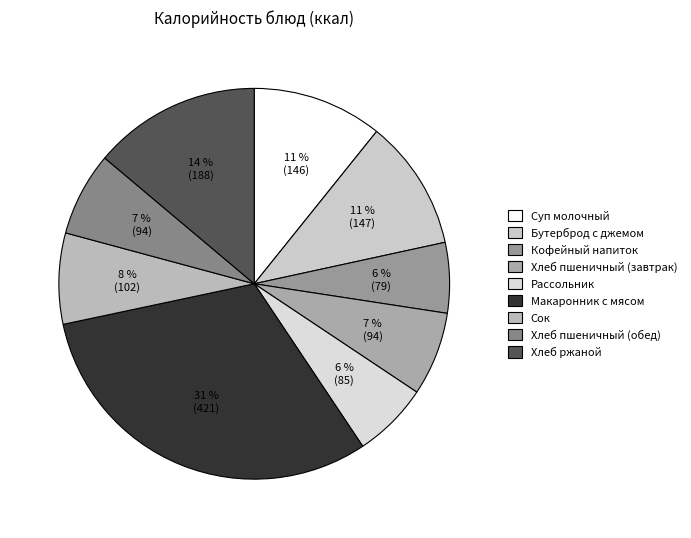

To the nearest percent, what is the average slice percentage?

11%